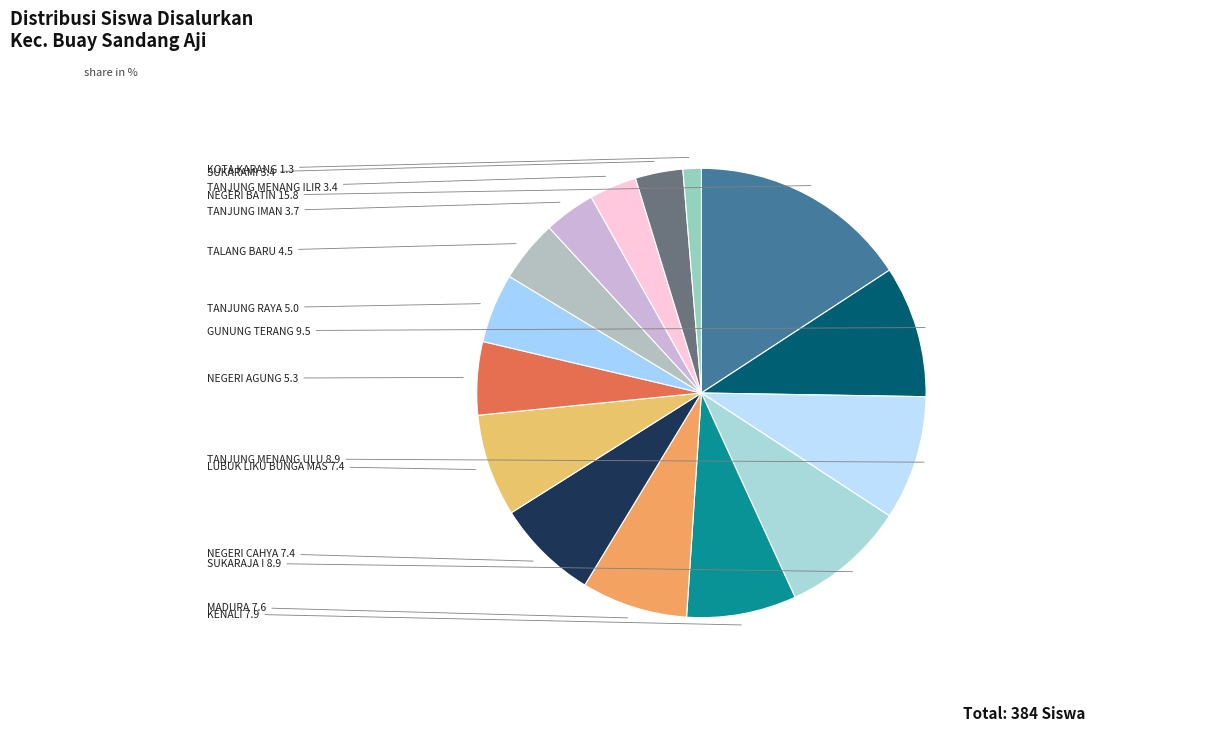

How many slices are in this pie chart?

15